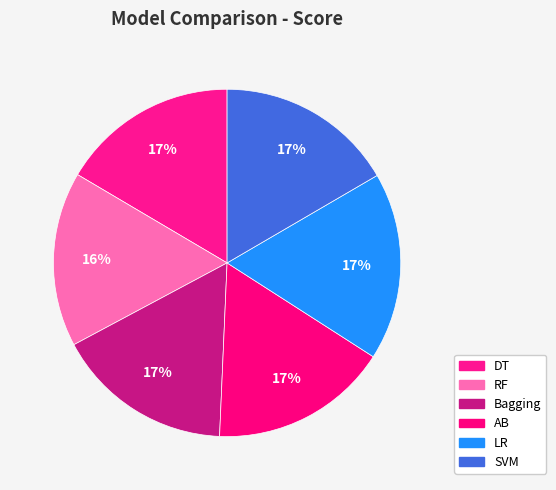

To the nearest percent, what portion does Bagging represent?

17%